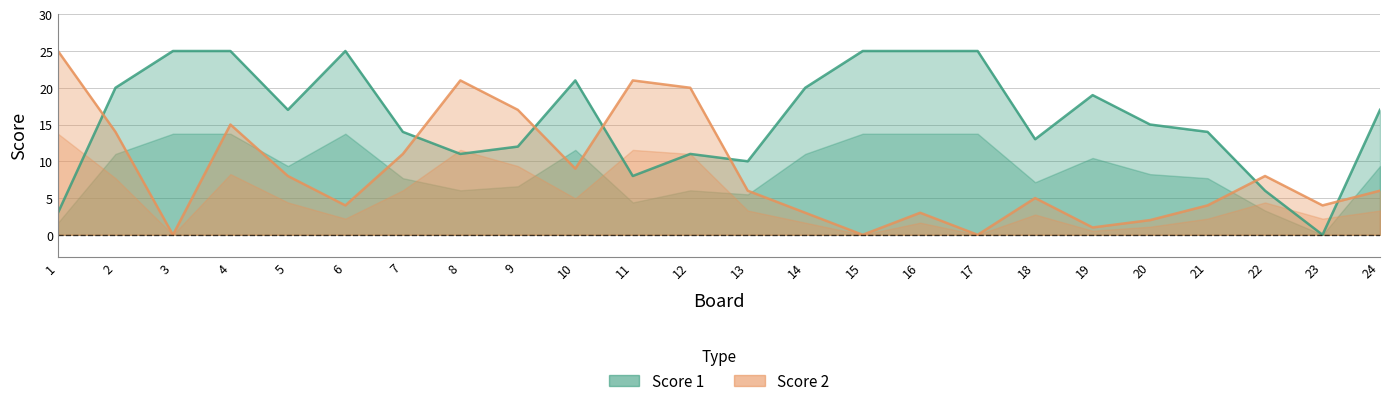

What are all the series names shown in the legend?

Score 1, Score 2